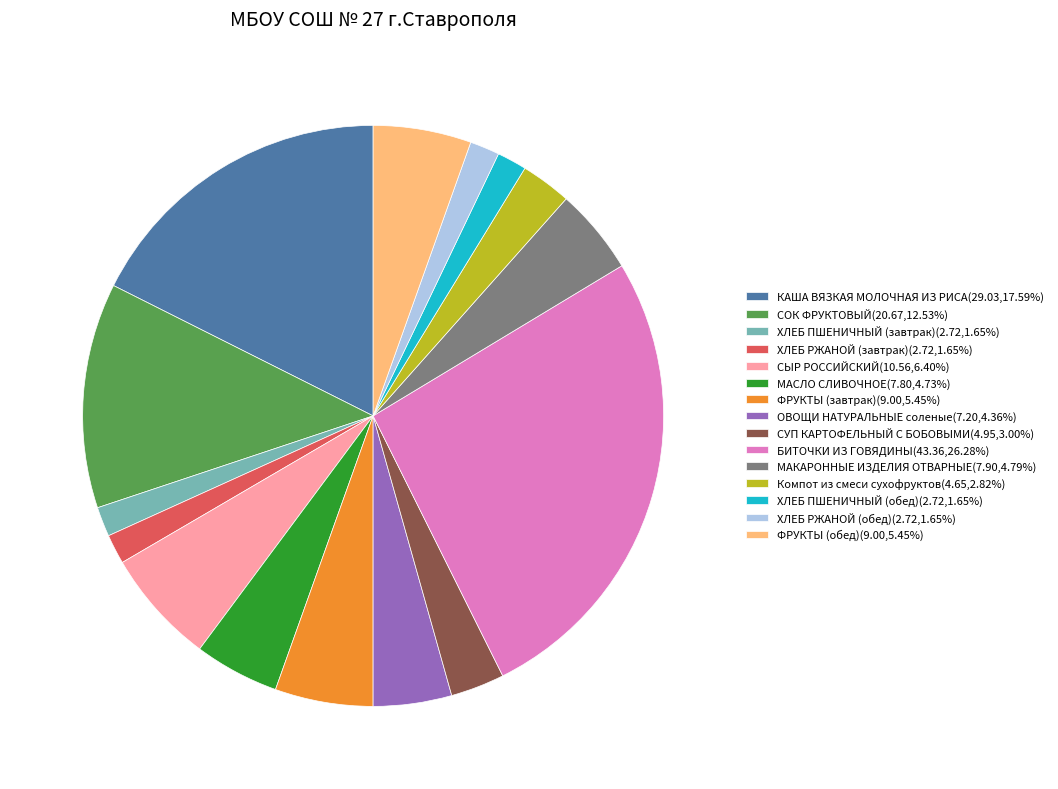

Approximately how many times larger is the value at МАКАРОННЫЕ ИЗДЕЛИЯ ОТВАРНЫЕ(7.90,4.79%) compared to МАСЛО СЛИВОЧНОЕ(7.80,4.73%)?

1.0